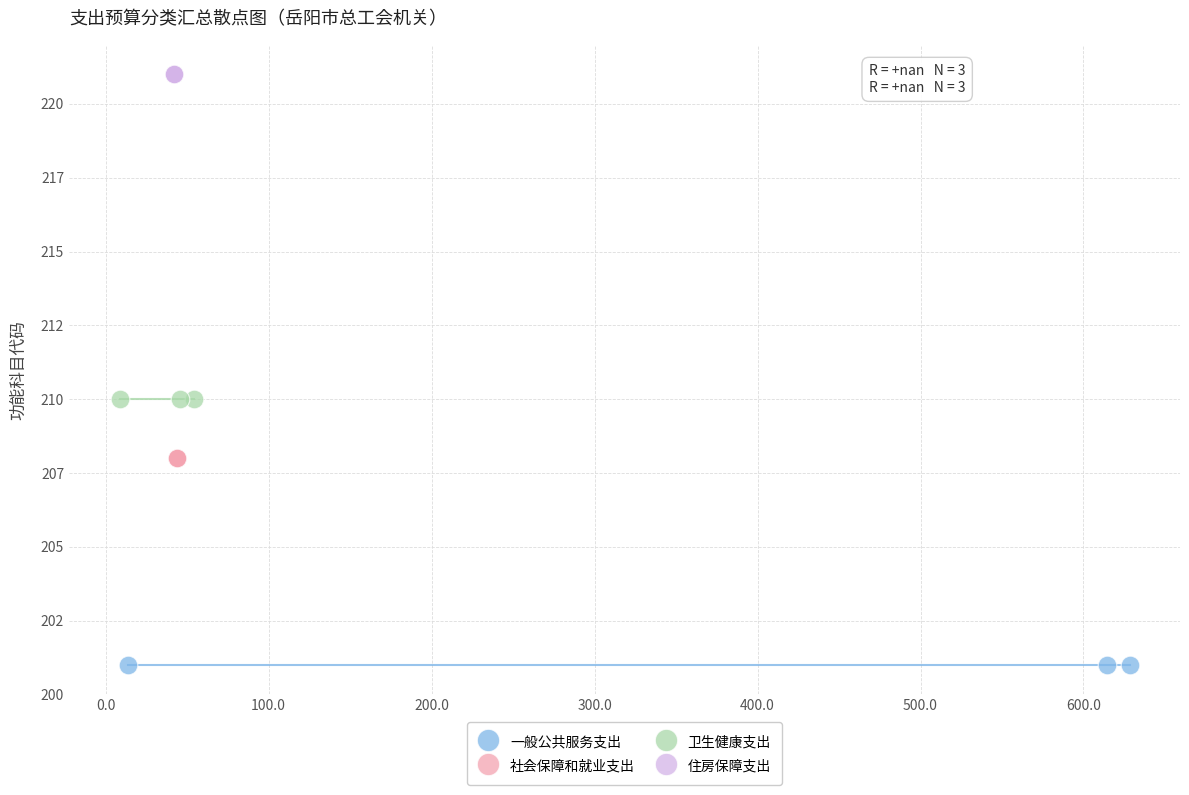

Which series contains the highest Y value?

住房保障支出